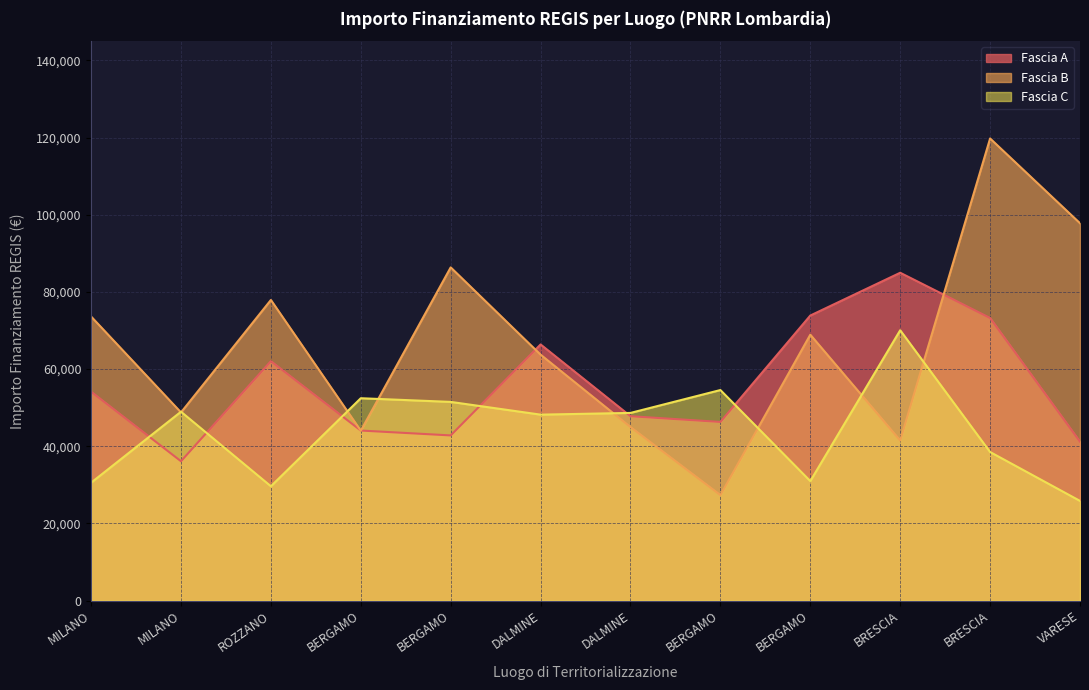

Reading left to right, what are all the values shown in this chart?

Fascia A: 54144.9	36123.8	62062.4	44080.6	42816.5	66393.6	47794.5	46312.5	73886.6	84977.9	73250.1	41196.6
Fascia B: 73636.1	48776.3	77926.5	44036.1	86371.0	63747.5	44978.7	27342.9	68925.6	41496.0	119783.4	97812.0
Fascia C: 30558.8	48957.9	29640.7	52455.4	51504.7	48200.6	48646.7	54577.6	30978.2	70077.9	38513.5	25842.4